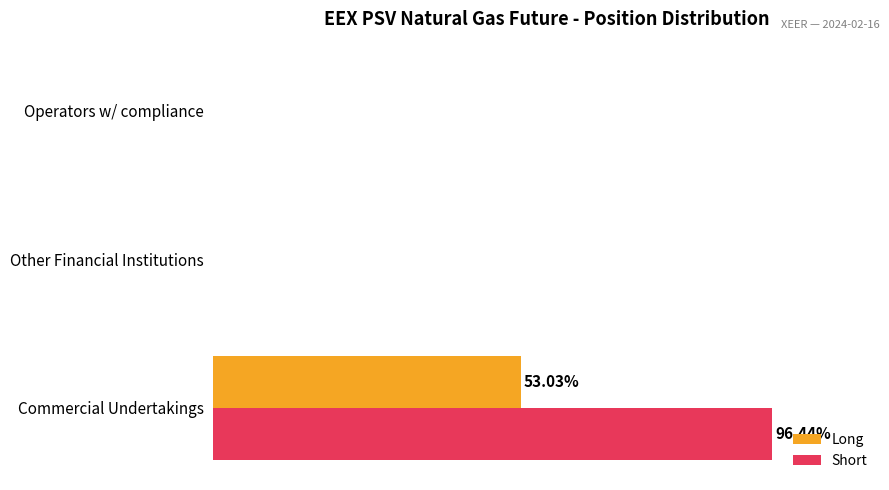

What is the average value of the Short series?

32.1